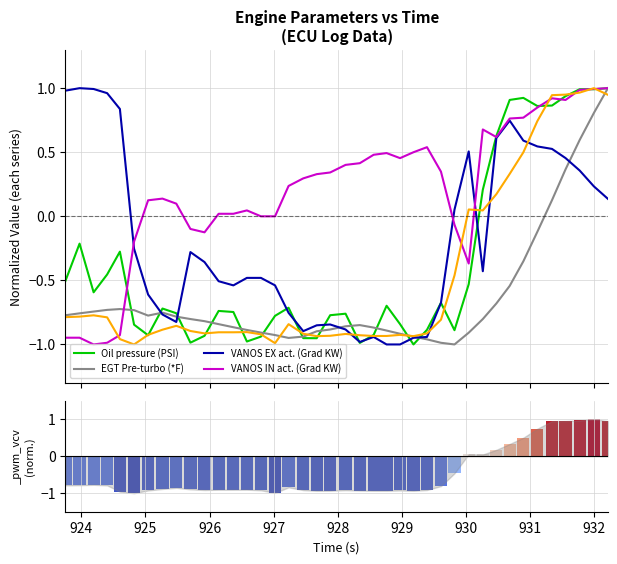

Which series has the largest total across all categories?

VANOS IN act. (Grad KW)